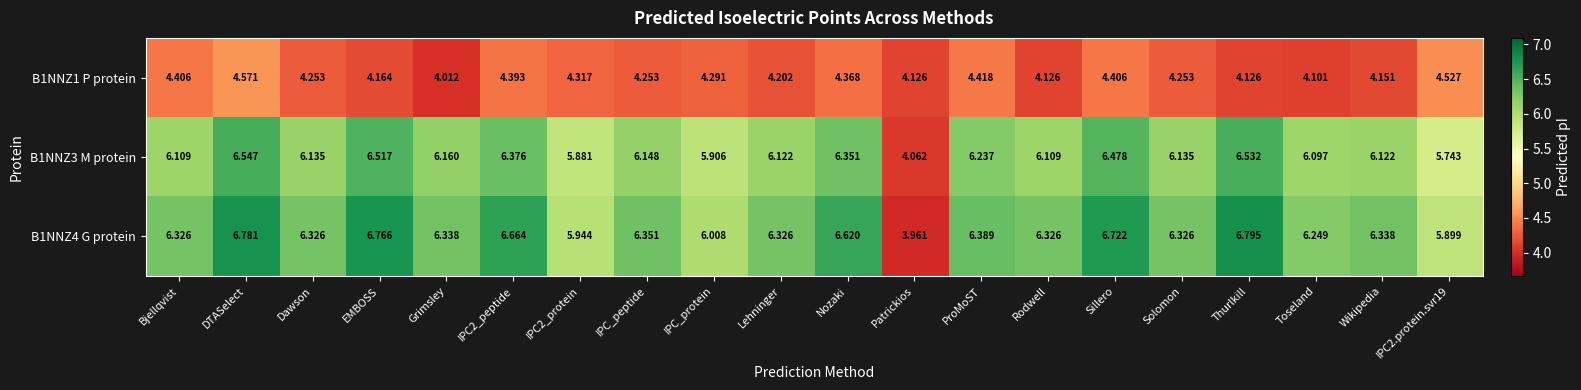

Where is B1NNZ1 P protein nearest to the value 4?

Grimsley